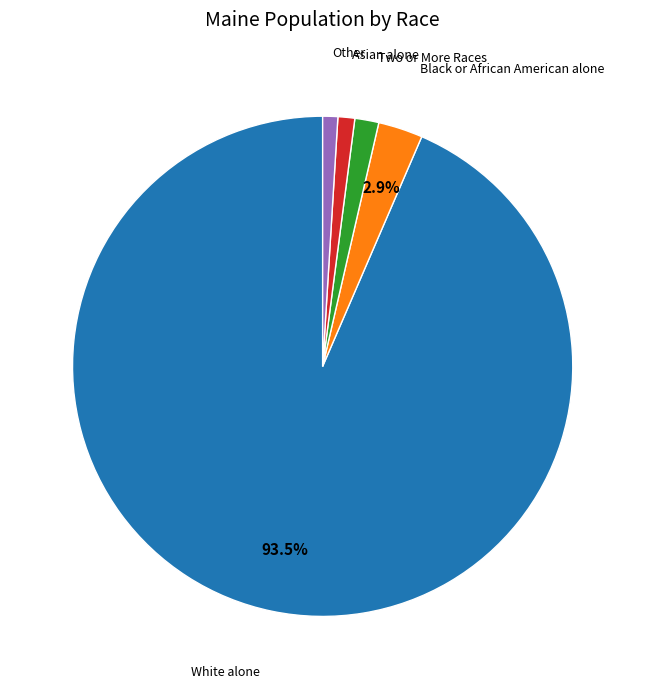

Is there any slice that represents more than half of the pie?

Yes